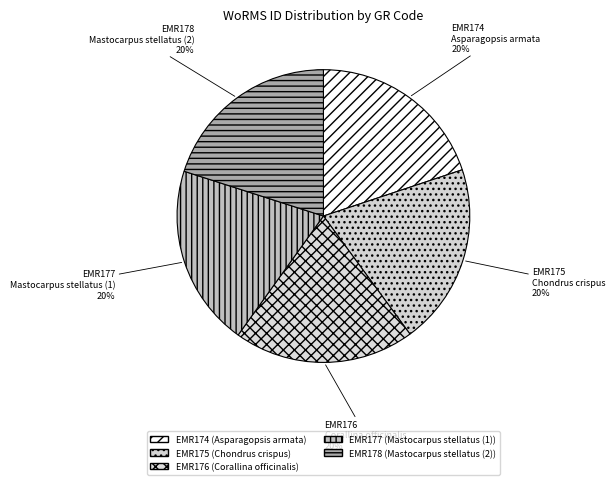

To the nearest percent, what portion does EMR176 represent?

20%